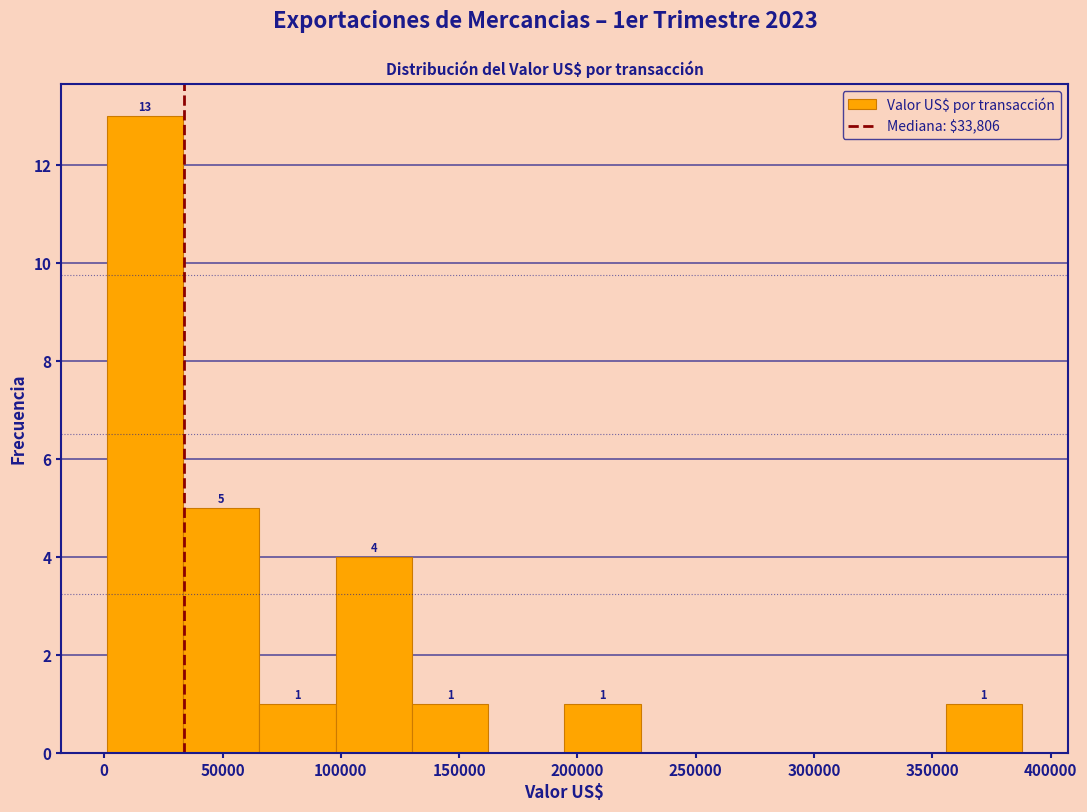

Over which range of the x-axis is the bar tallest?

0 to 35000